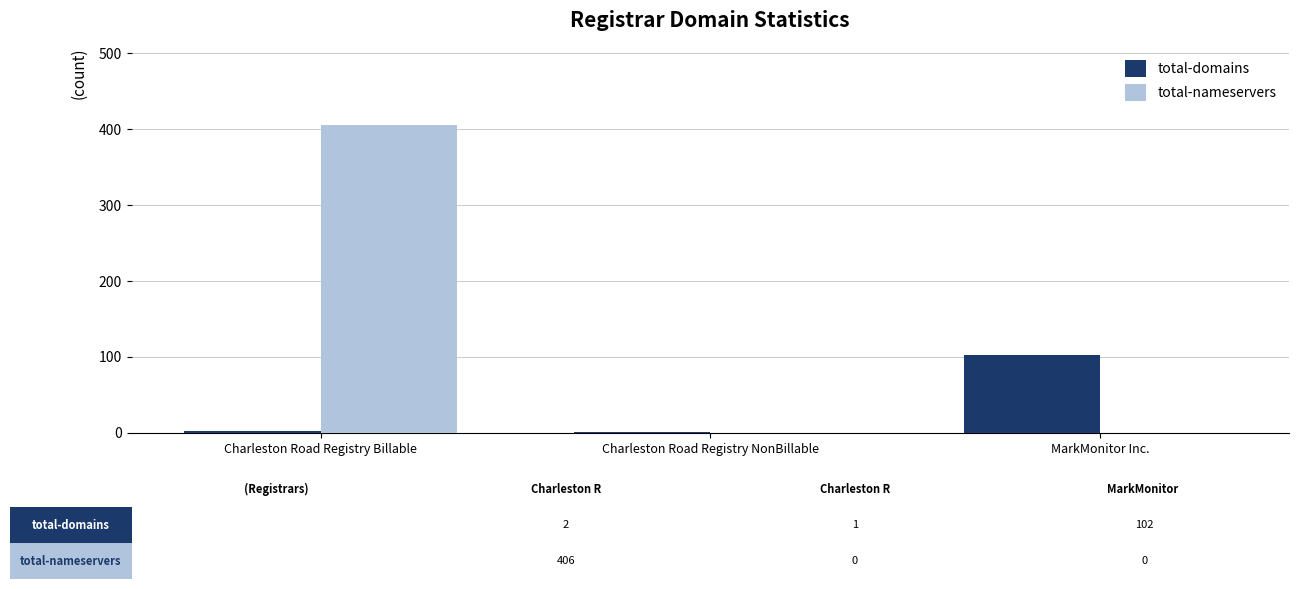

How many distinct data groups are displayed?

2